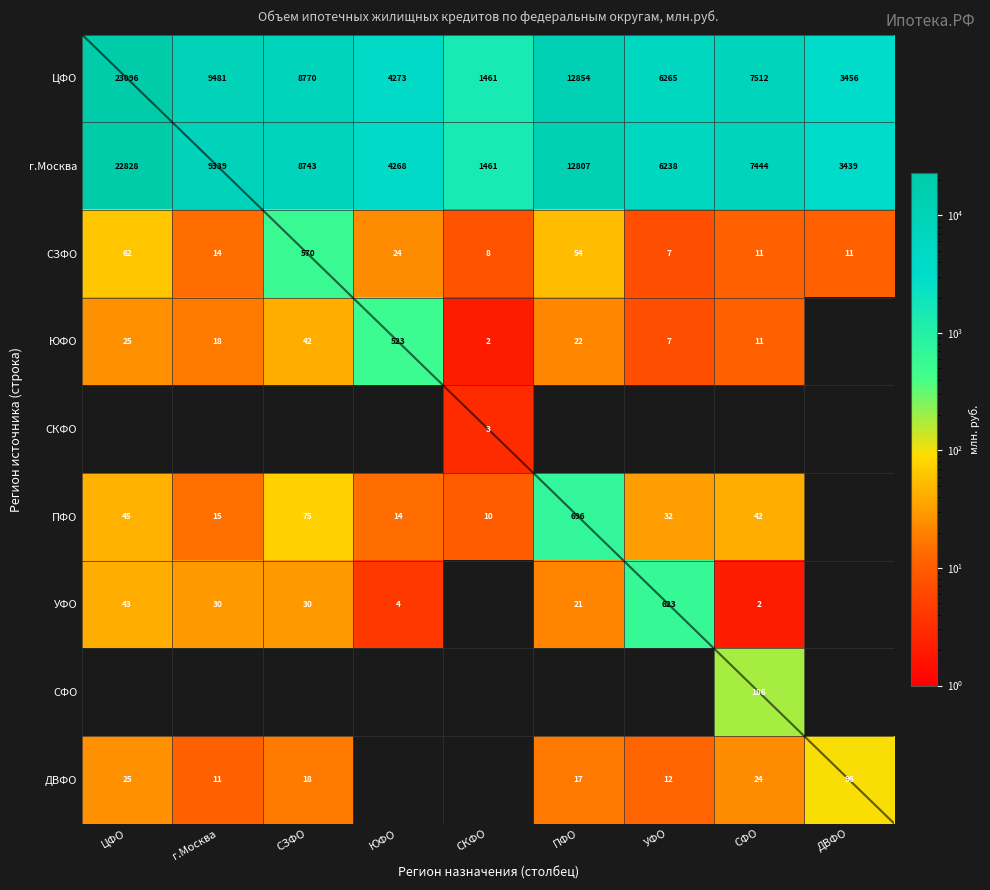

Which category has the lowest value in the ЦФО series?

СКФО